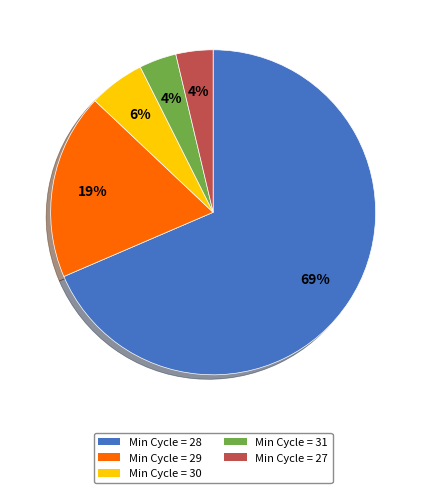

To the nearest percent, what percentage of the pie is Min Cycle = 29?

19%